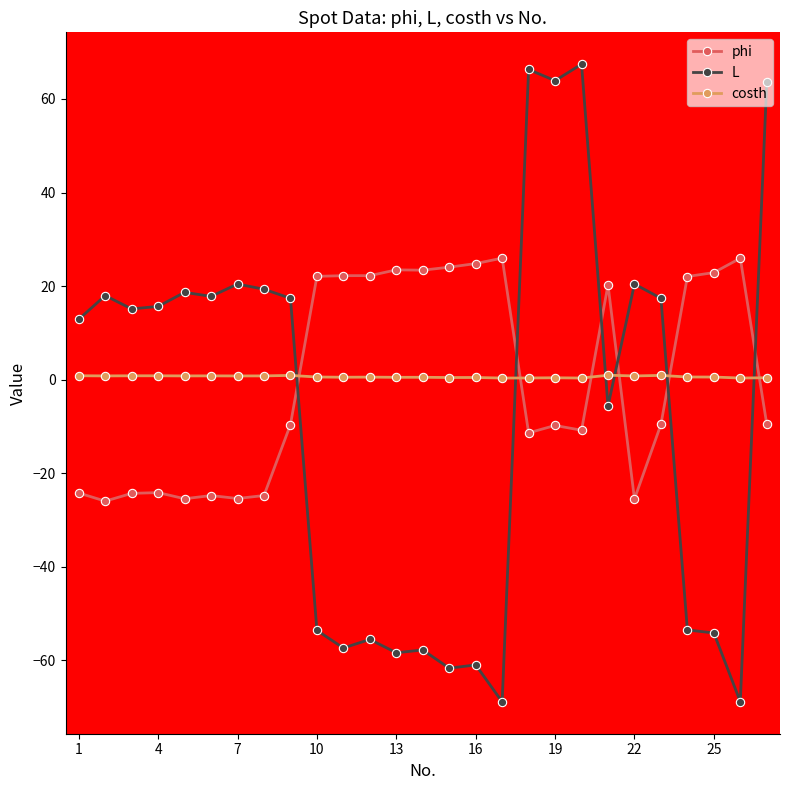

Which series has the widest spread of values?

L